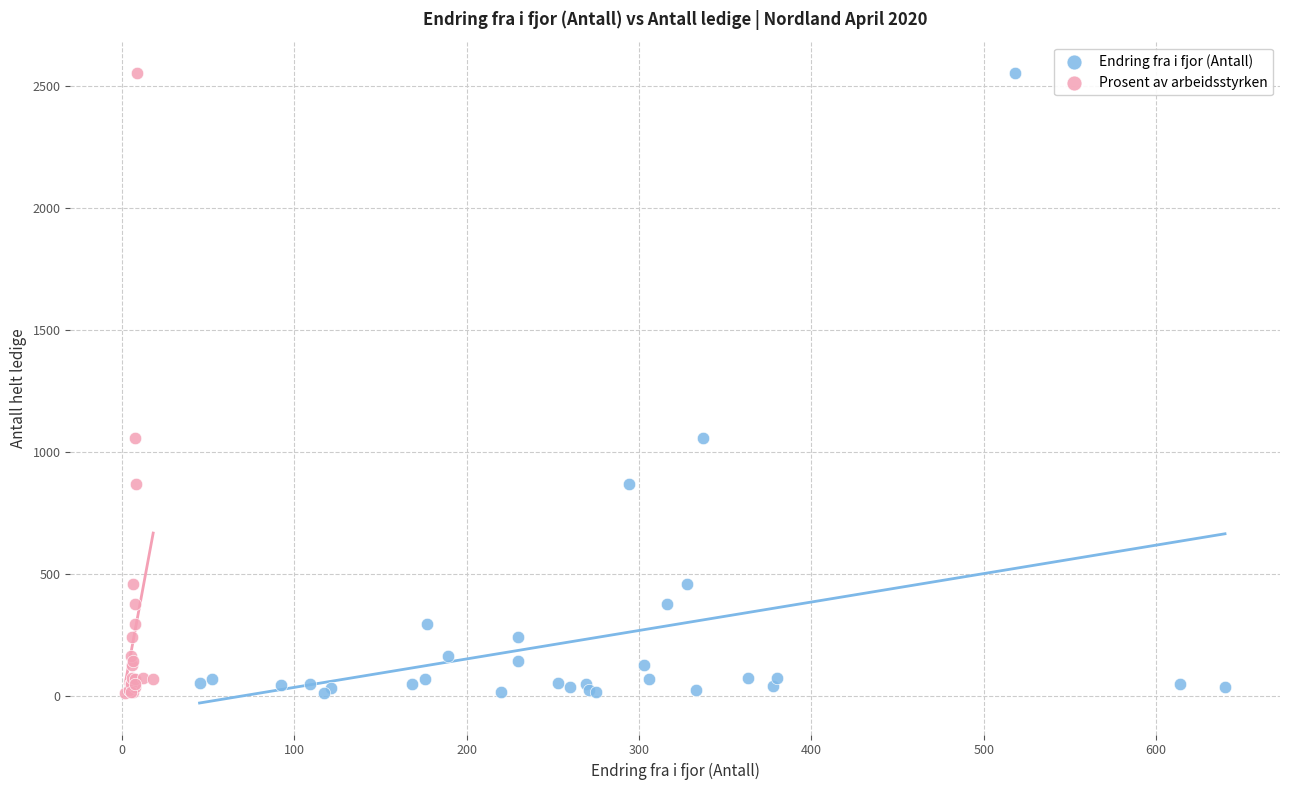

What are all the series names shown in the legend?

Endring fra i fjor (Antall), Prosent av arbeidsstyrken